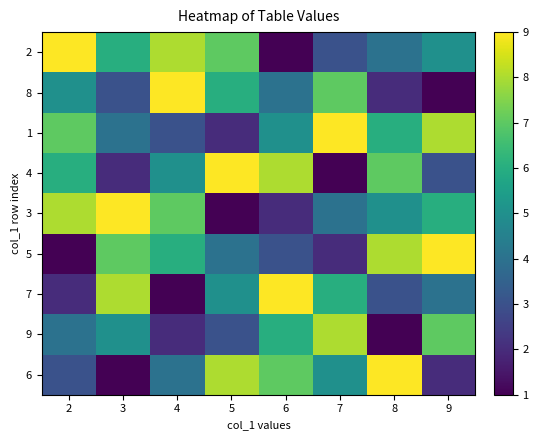

Reading left to right, list all the values displayed in this chart.

2: 2=9	3=6	4=8	5=7	6=1	7=3	8=4	9=5
8: 2=5	3=3	4=9	5=6	6=4	7=7	8=2	9=1
1: 2=7	3=4	4=3	5=2	6=5	7=9	8=6	9=8
4: 2=6	3=2	4=5	5=9	6=8	7=1	8=7	9=3
3: 2=8	3=9	4=7	5=1	6=2	7=4	8=5	9=6
5: 2=1	3=7	4=6	5=4	6=3	7=2	8=8	9=9
7: 2=2	3=8	4=1	5=5	6=9	7=6	8=3	9=4
9: 2=4	3=5	4=2	5=3	6=6	7=8	8=1	9=7
6: 2=3	3=1	4=4	5=8	6=7	7=5	8=9	9=2